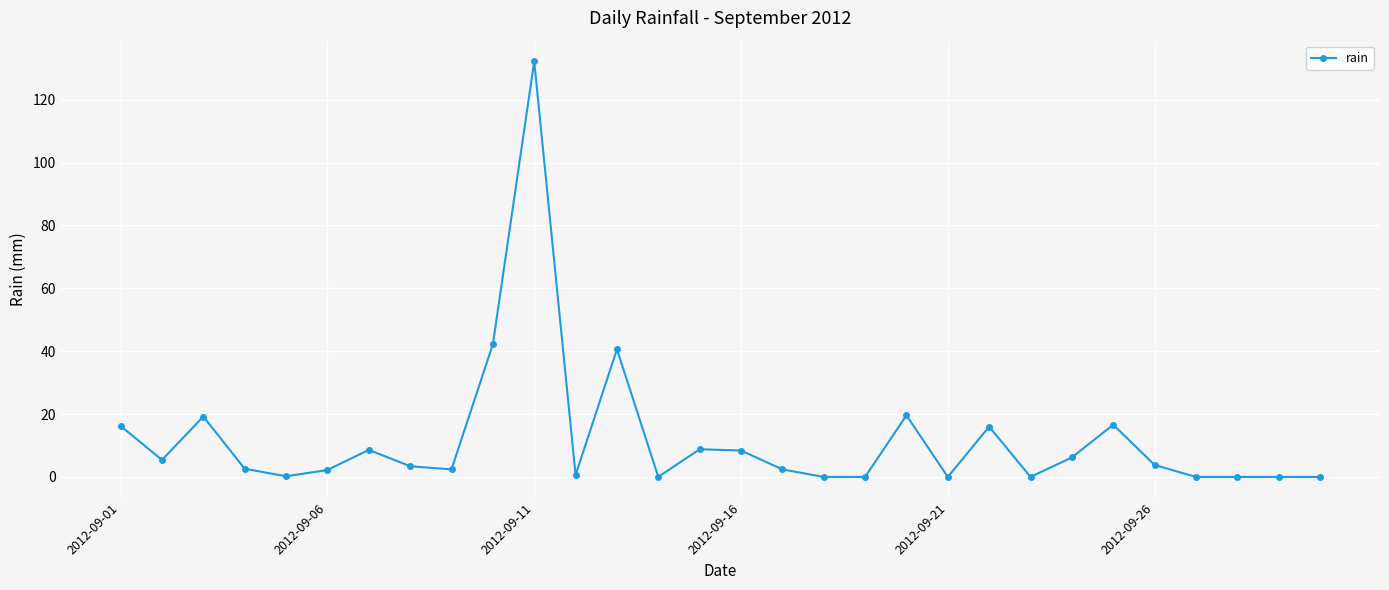

What is the sum of all values?

357.6